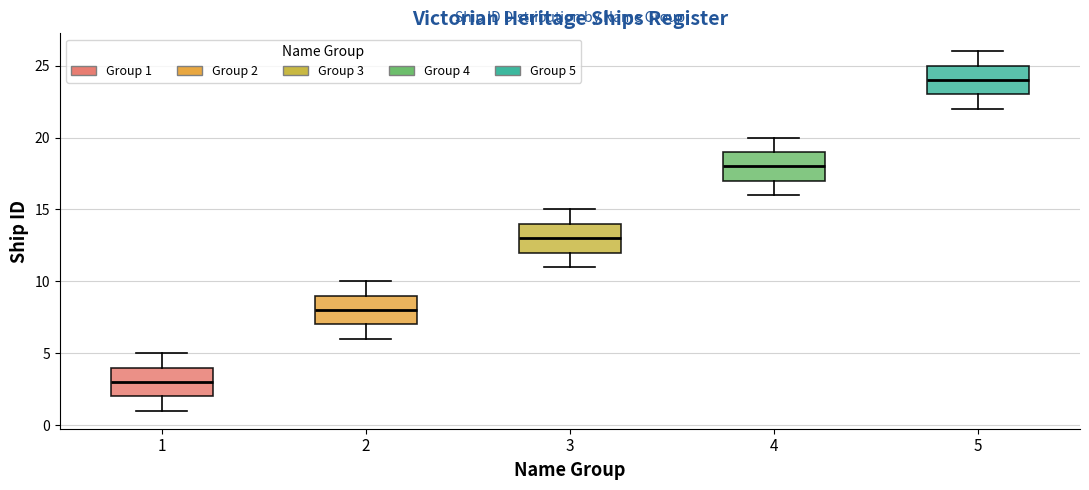

Where does the lower whisker of the box at x = 1 end on the y-axis? The values are not printed on the chart, so give them approximately, as read against the axis.

1